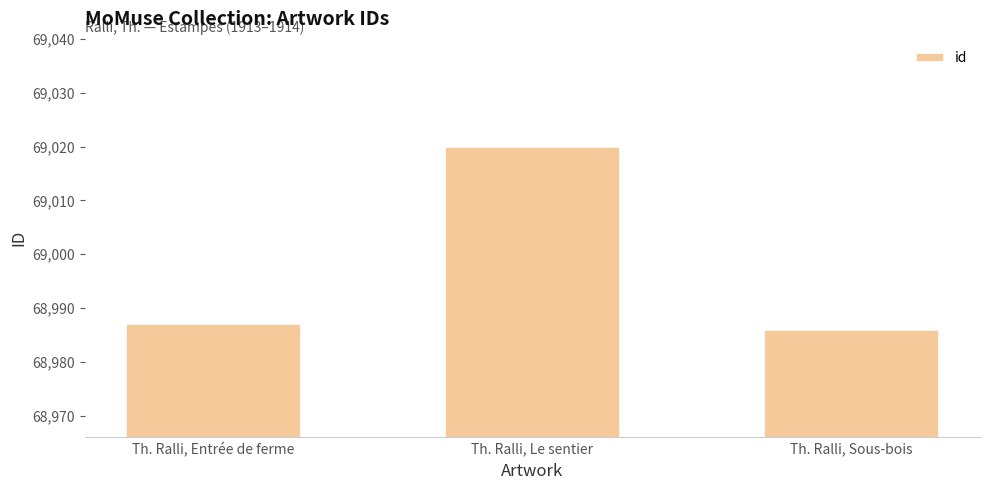

Which has a higher value, Th. Ralli, Sous-bois or Th. Ralli, Le sentier?

Th. Ralli, Le sentier